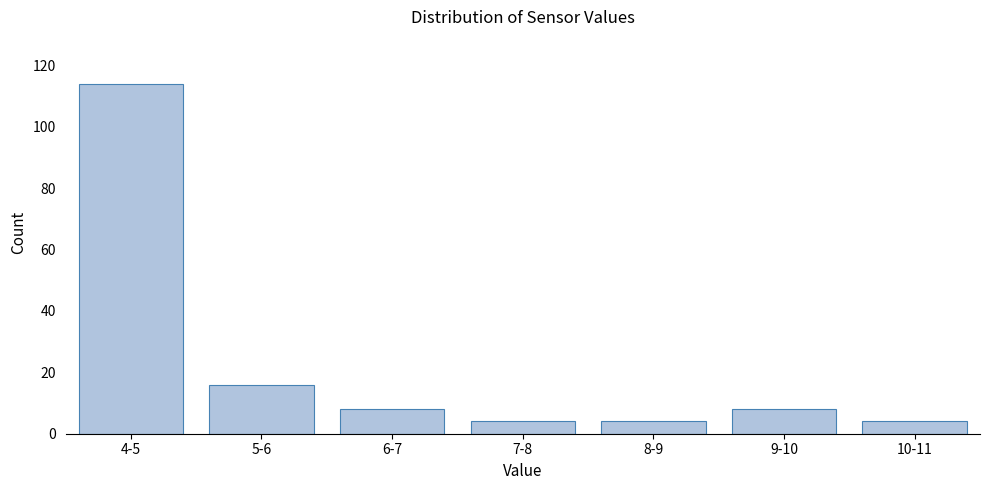

Reading left to right, extract all data points from this chart.

4-5=114	5-6=16	6-7=8	7-8=4	8-9=4	9-10=8	10-11=4